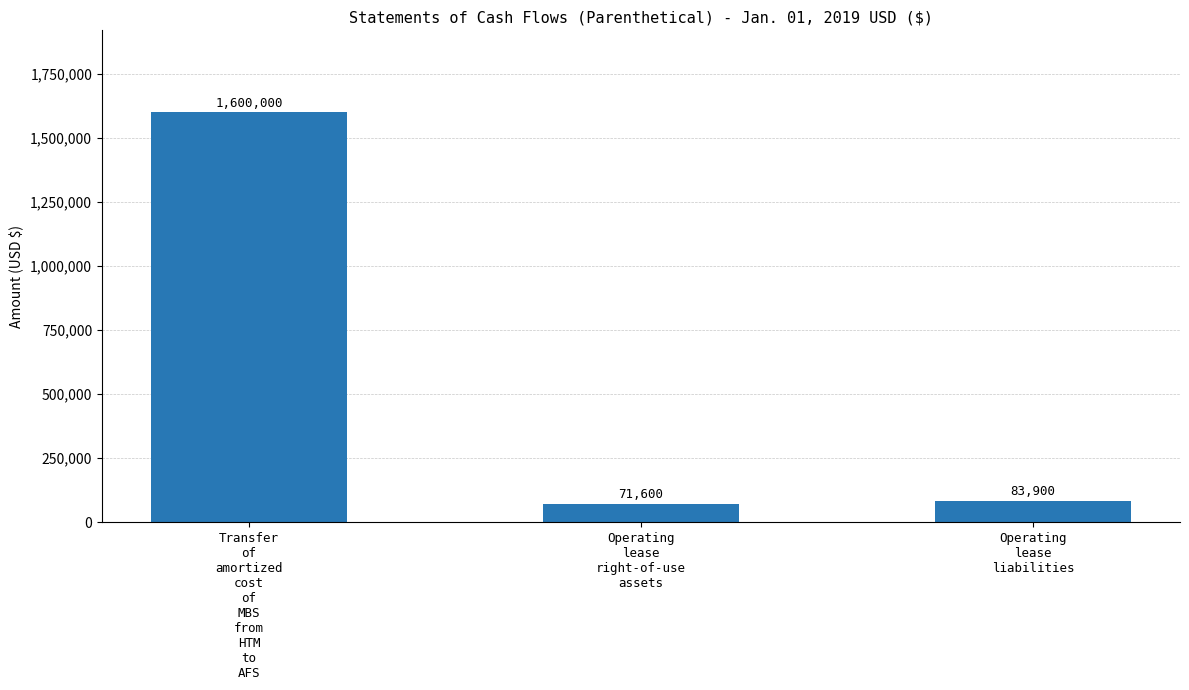

What is the average value?

585167